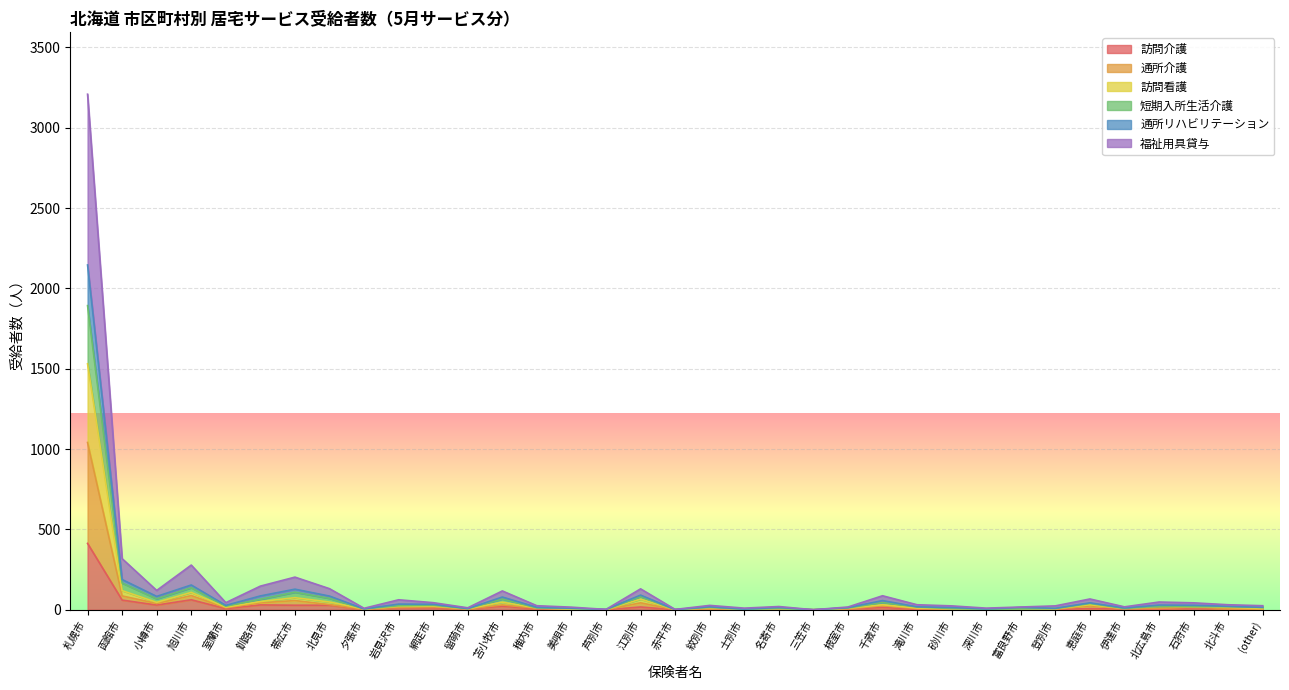

At which category is the sum across all series the highest?

札幌市